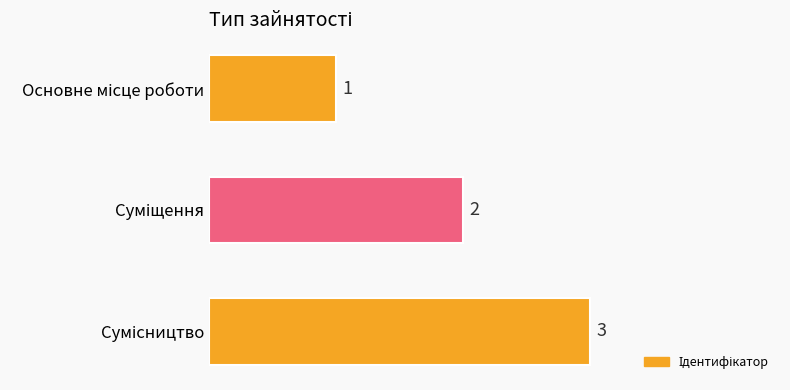

What is the value of the 2nd bar from the top?

2